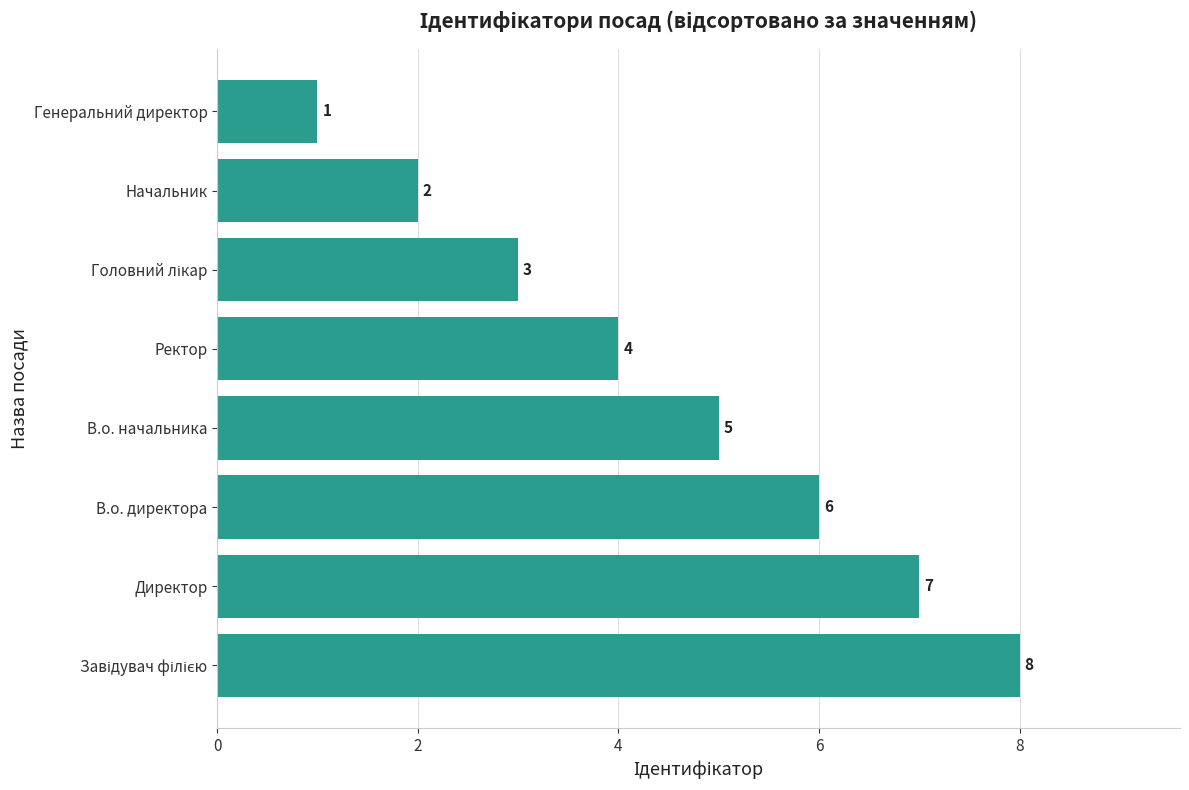

What is the maximum value shown in the chart?

8